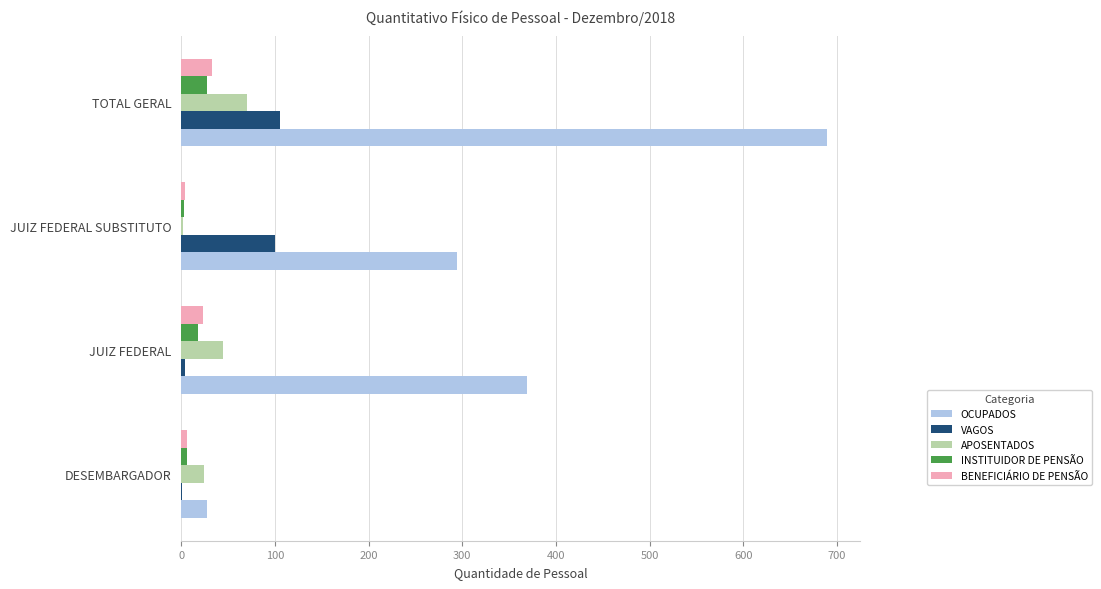

Count the number of categories in the chart.

4